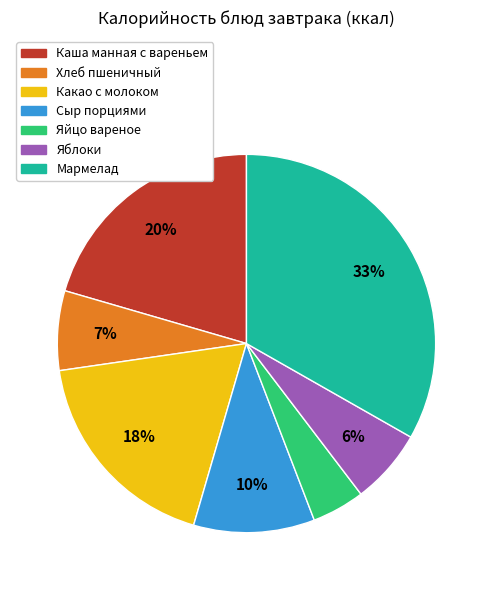

How many slices are in this pie chart?

7